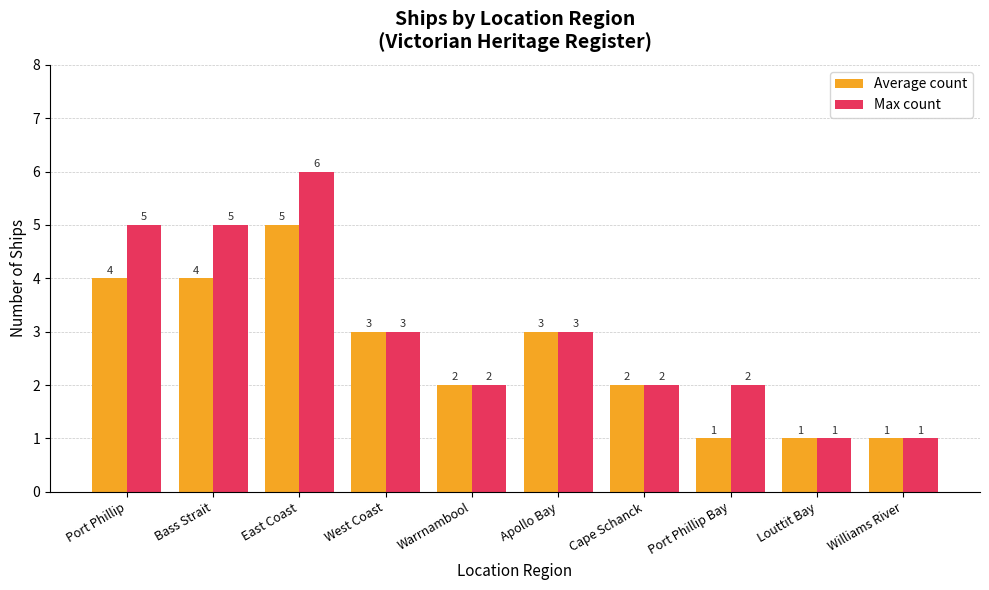

How many data points in Max count are less than 3?

5